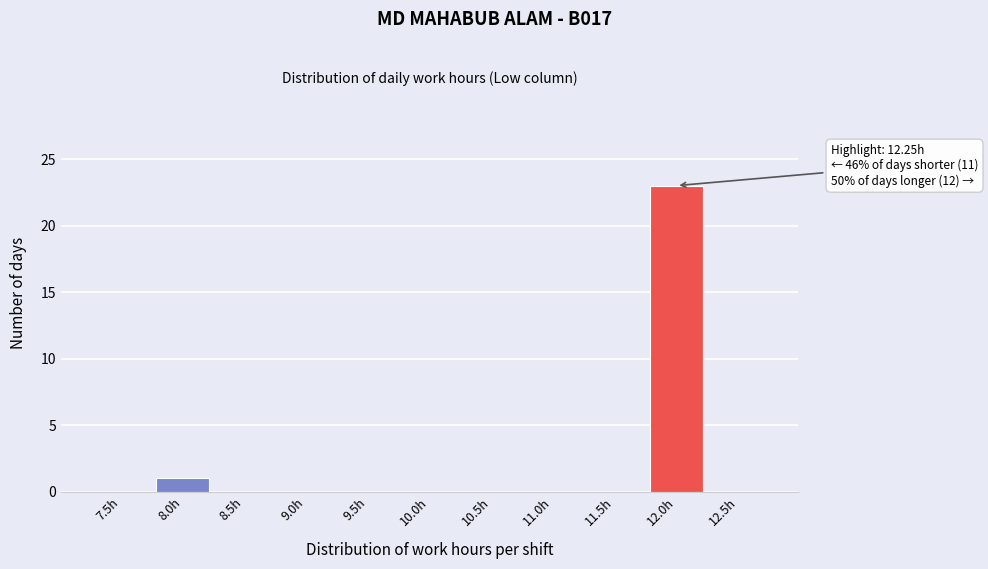

Reading right to left, transcribe all the data shown in this chart.

12.5h=0	12.0h=23	11.5h=0	11.0h=0	10.5h=0	10.0h=0	9.5h=0	9.0h=0	8.5h=0	8.0h=1	7.5h=0